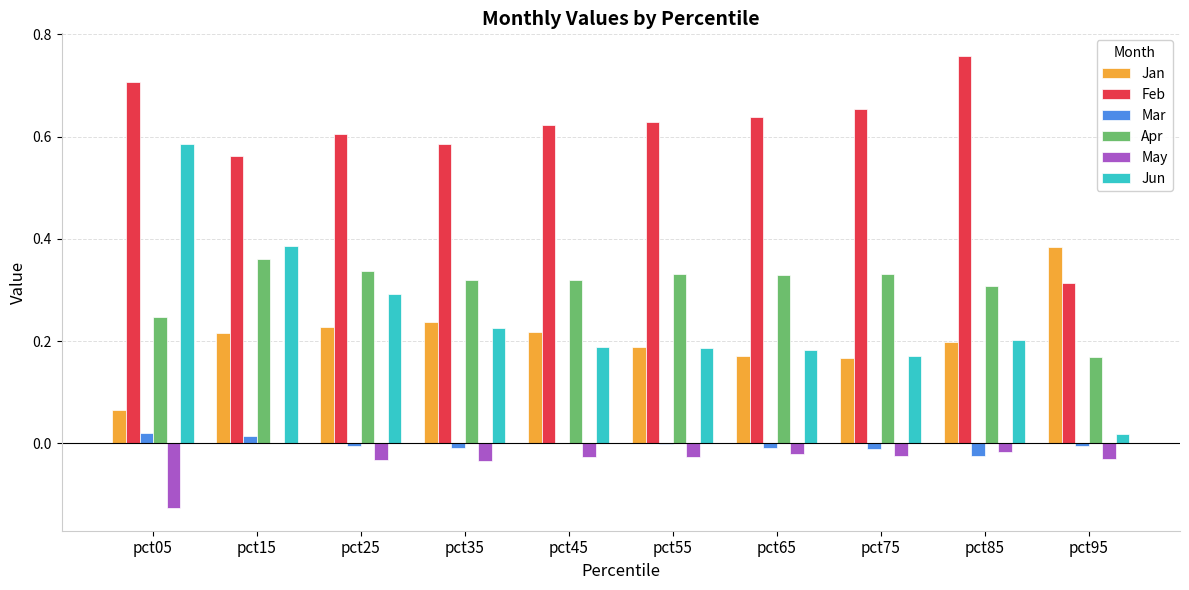

At which label does Apr reach its peak?

pct15